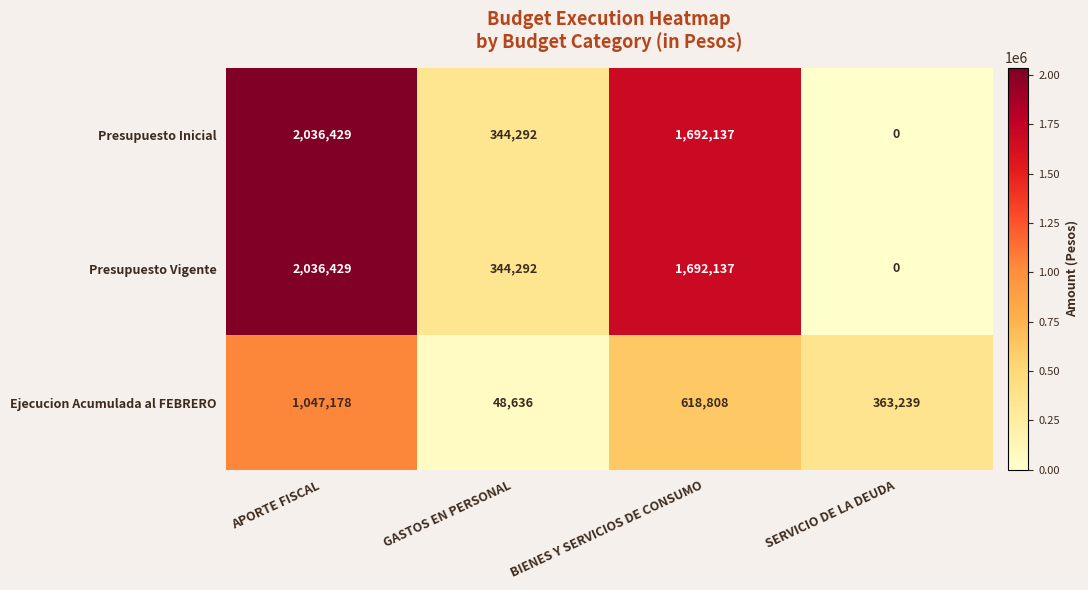

Which category has the lowest value in the Presupuesto Inicial series?

SERVICIO DE LA DEUDA